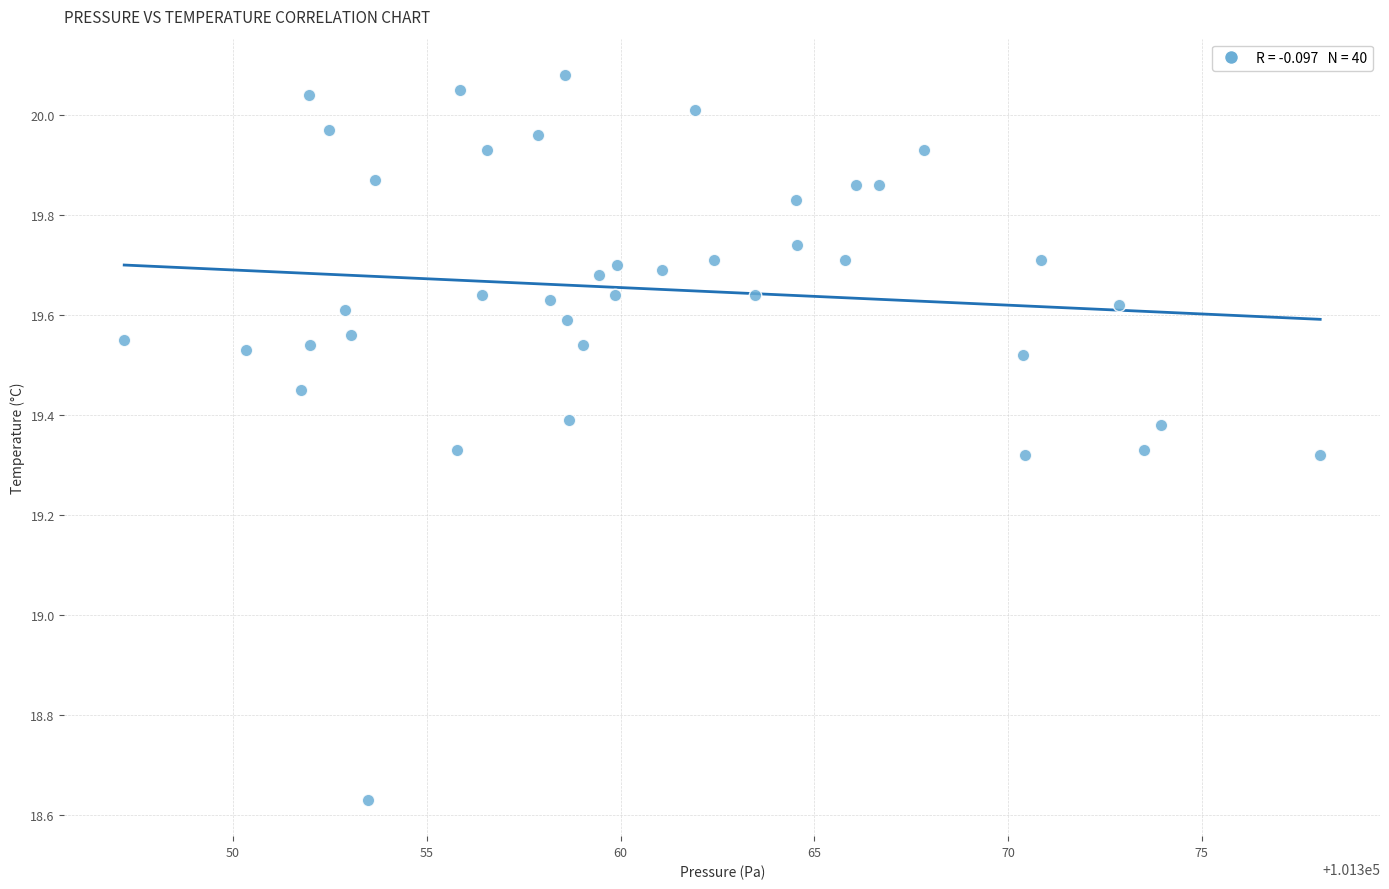

What is the range of X values (max minus min)?

30.9